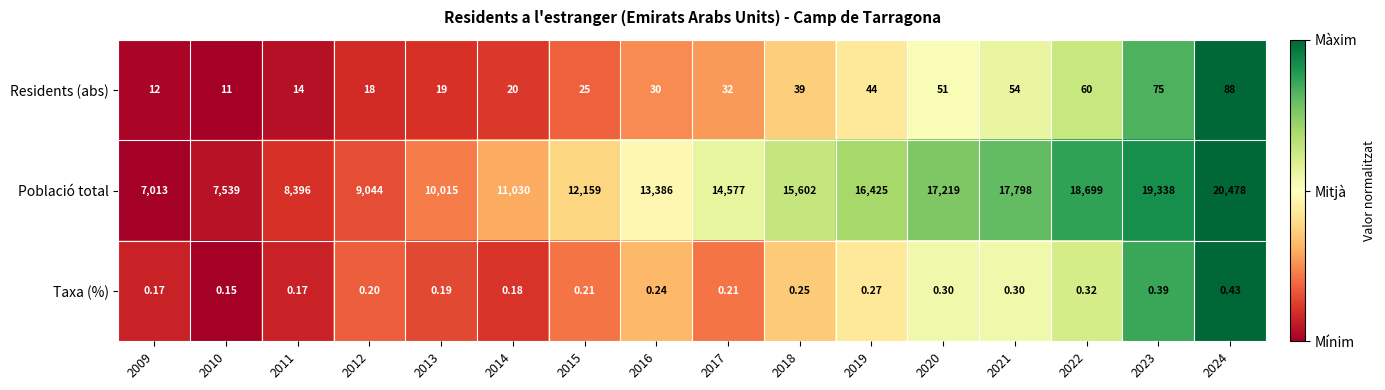

Which series has the largest range (max minus min)?

Població total